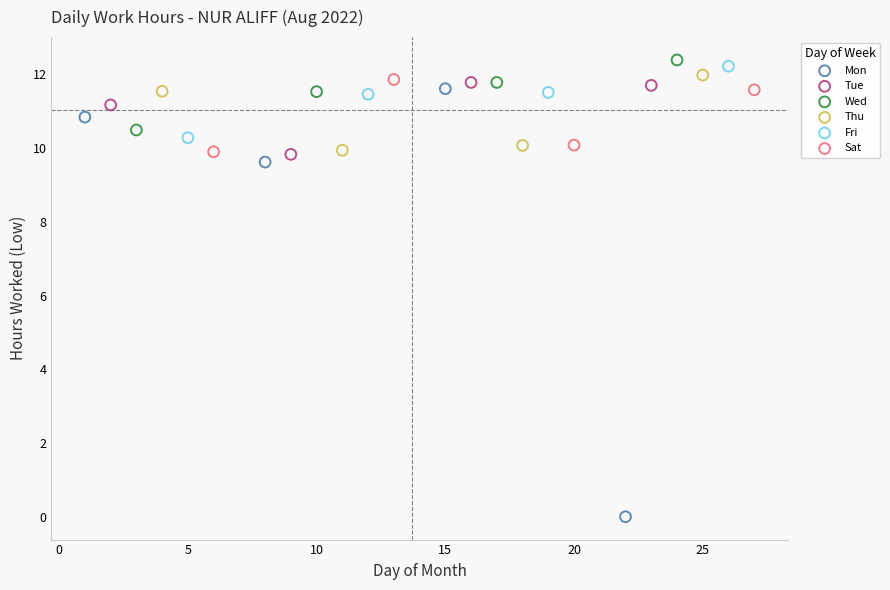

Which series contains the lowest Y value?

Mon